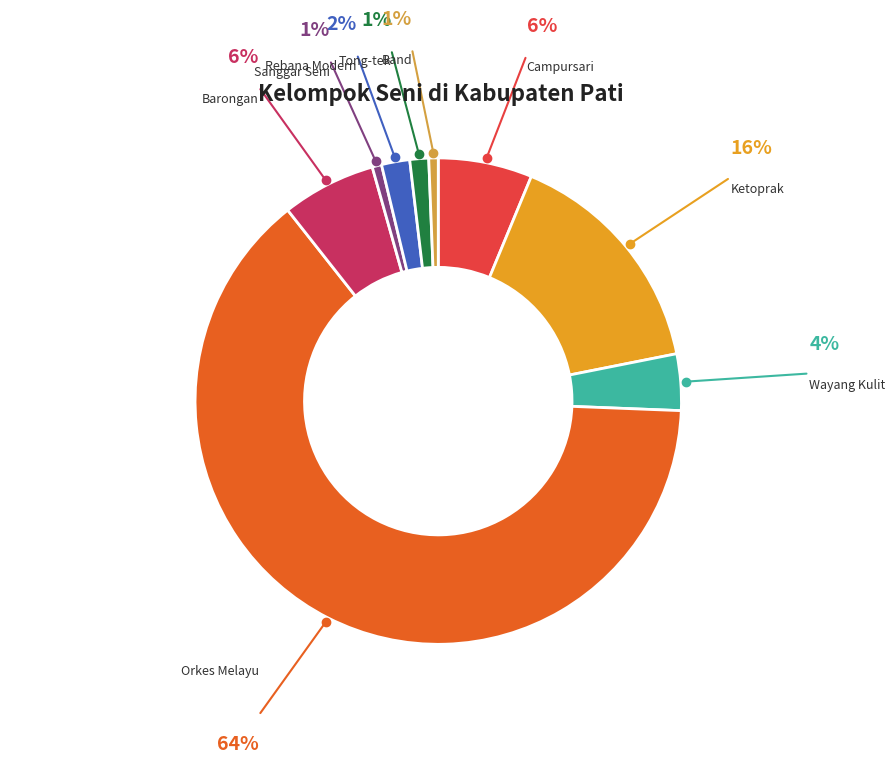

Combined, do Tong-tek and Orkes Melayu account for over 50%?

Yes